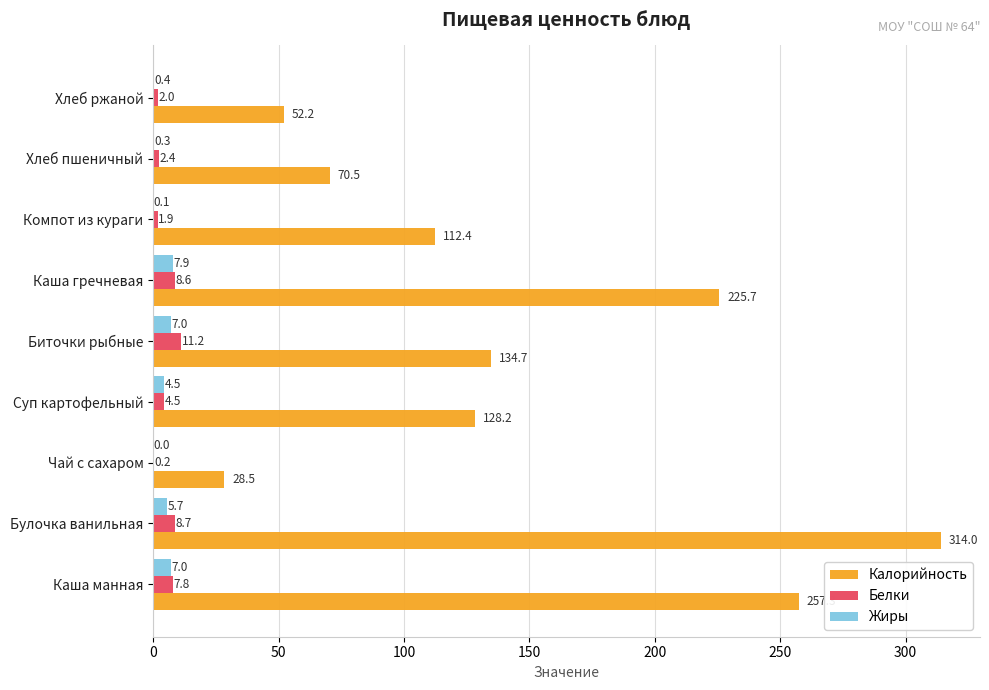

At which category does the chart reach its peak across all series?

Булочка ванильная